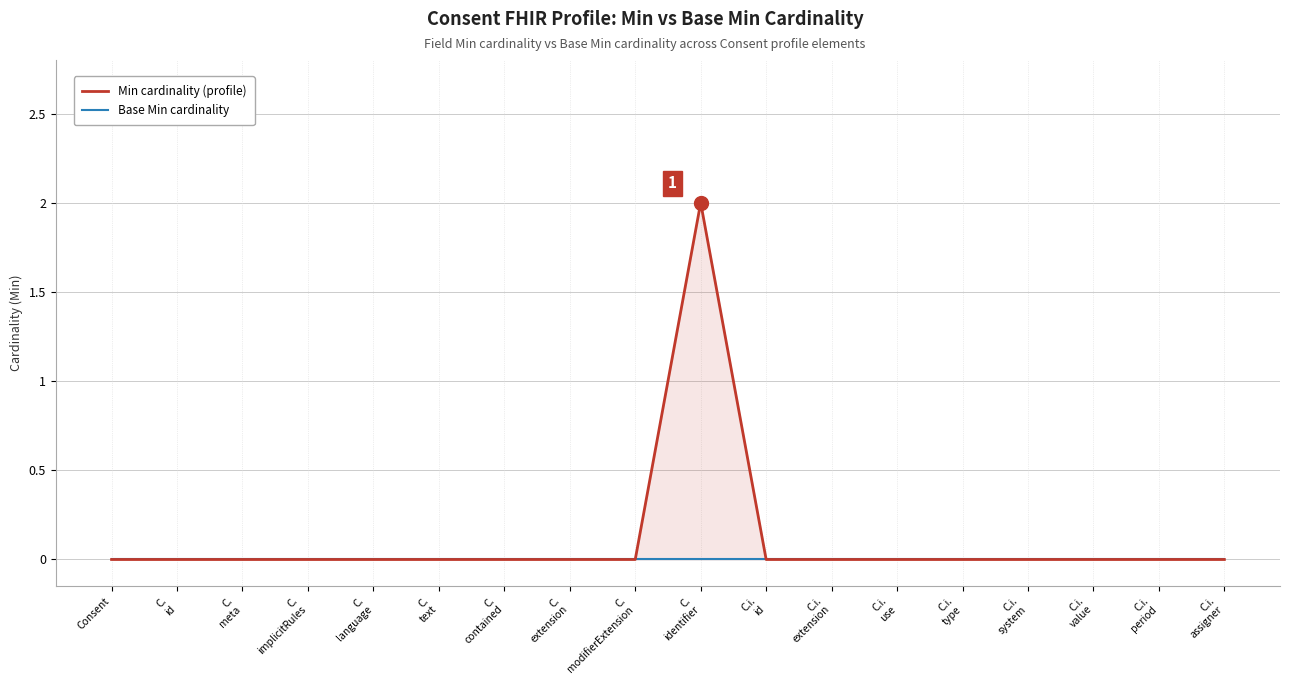

True or false: Min cardinality and Base Min cardinality intersect in this chart.

False